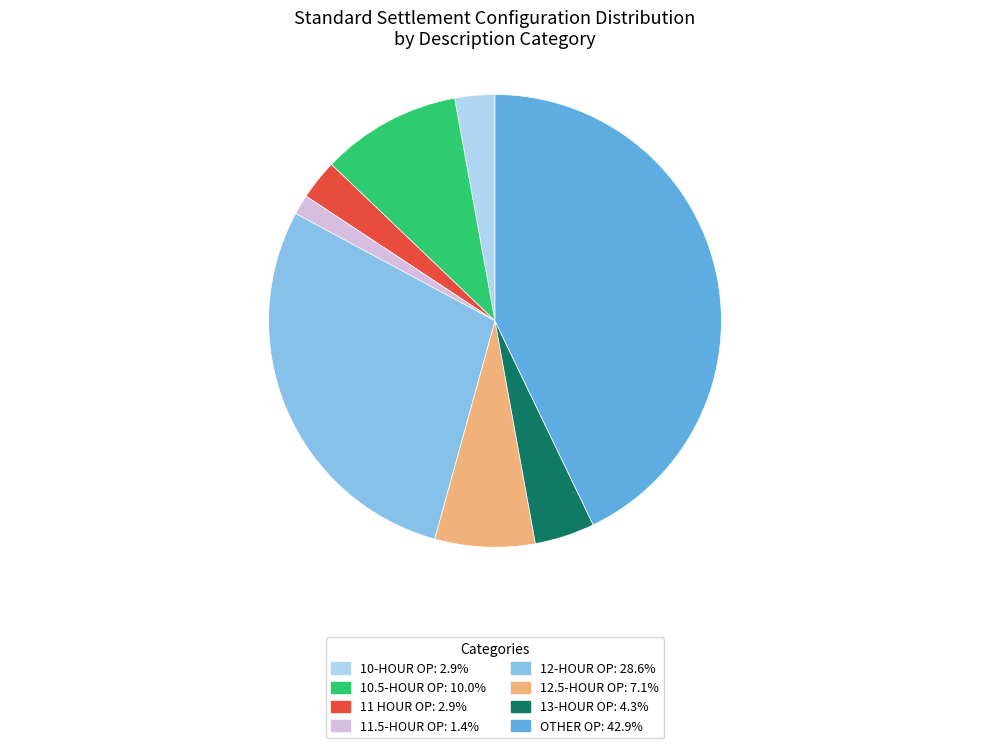

Does any single category account for the majority?

No